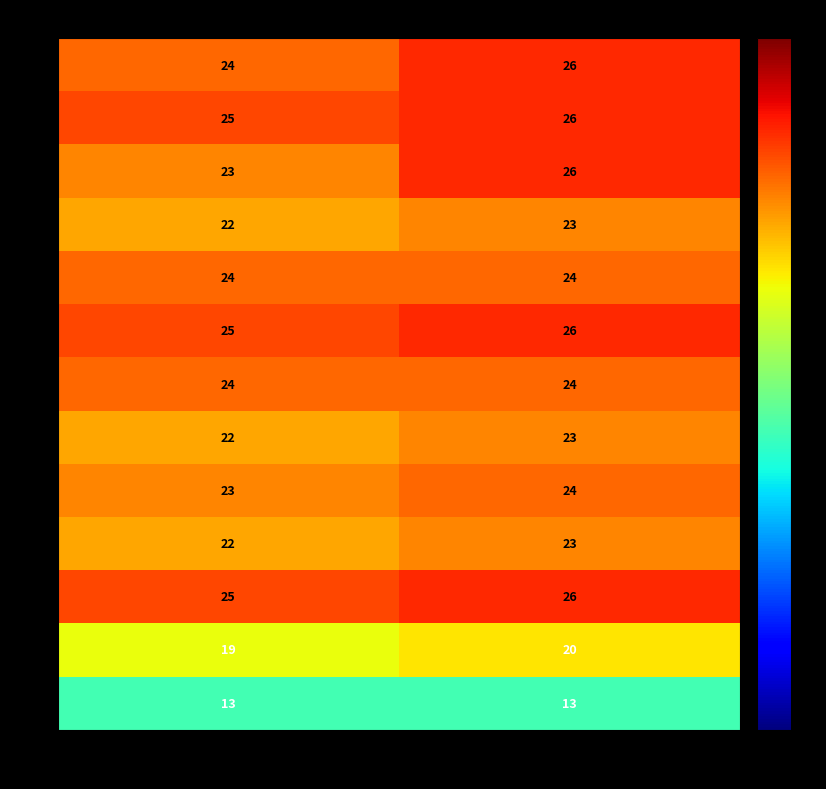

What is the sum of all 8 values?

45